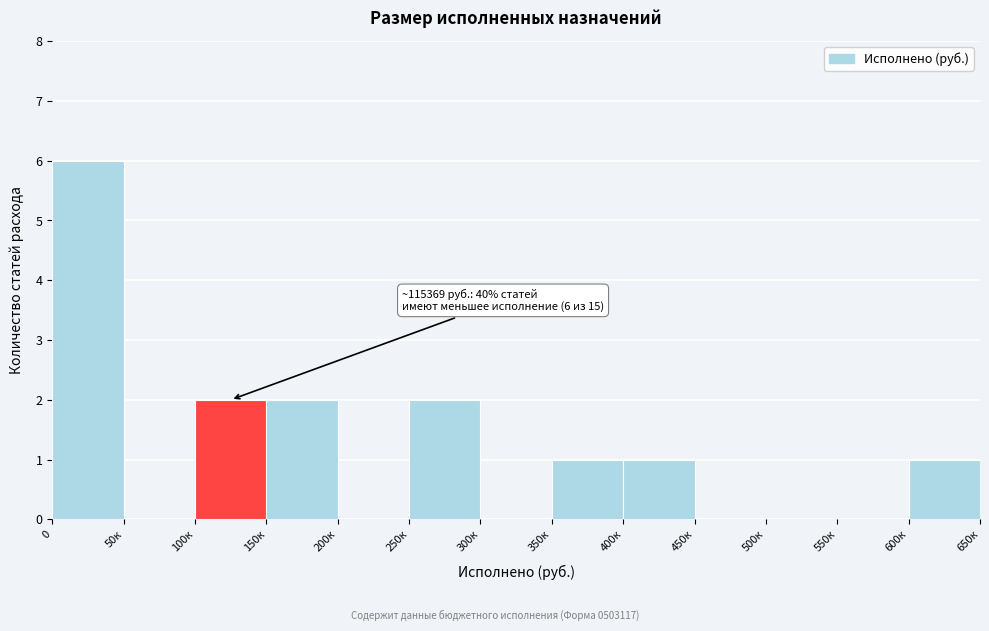

Reading right to left, list all the values displayed in this chart.

600к=1	550к=0	500к=0	450к=0	400к=1	350к=1	300к=0	250к=2	200к=0	150к=2	100к=2	50к=0	0=6